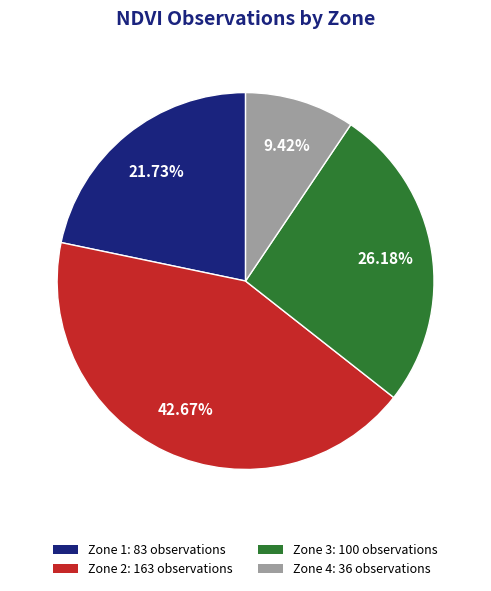

Count the number of slices in the pie.

4